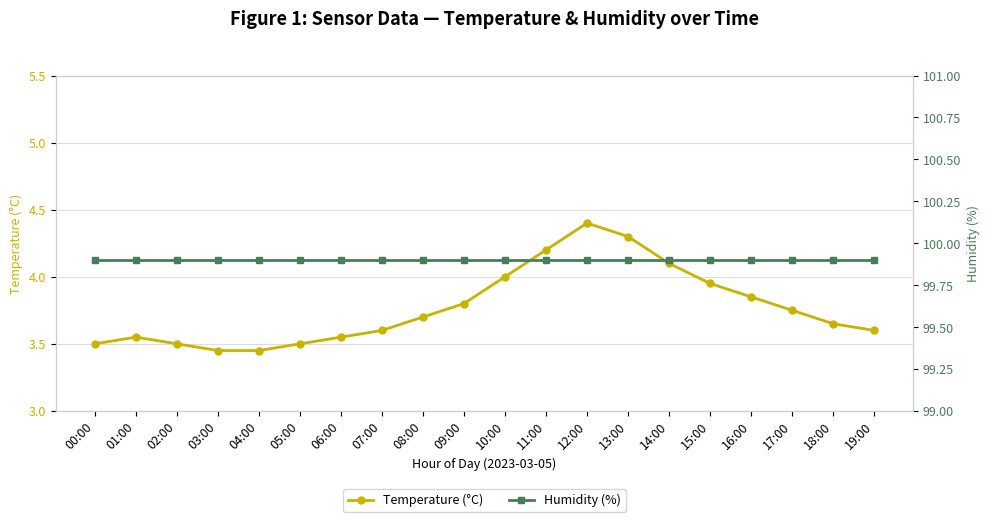

Count the number of data series in this chart.

2